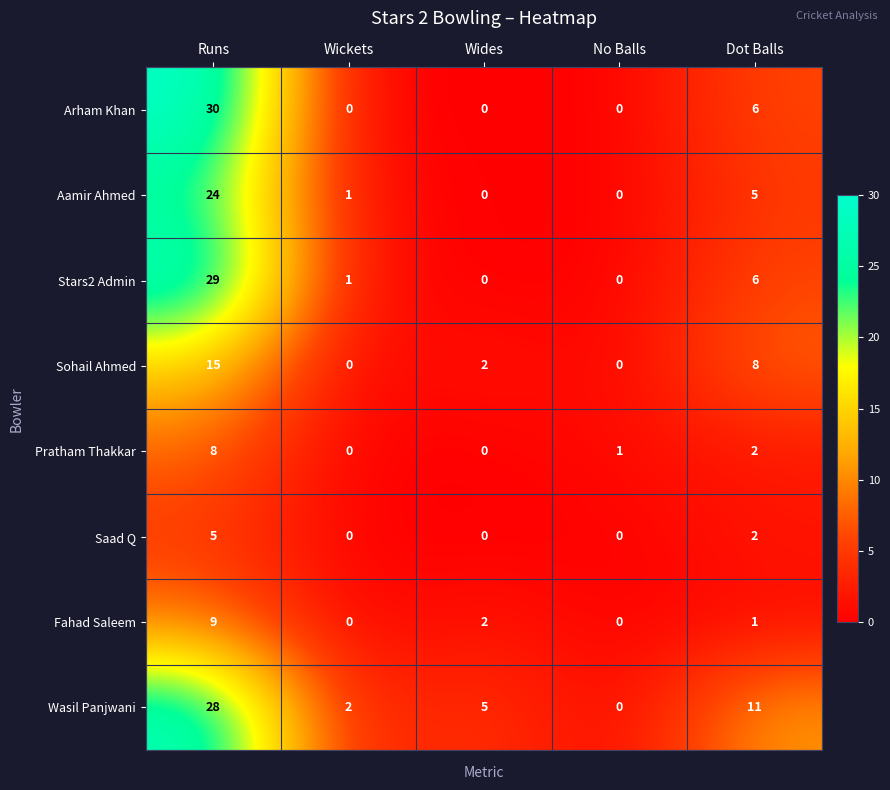

Where does the Sohail Ahmed series first go above 2?

Runs